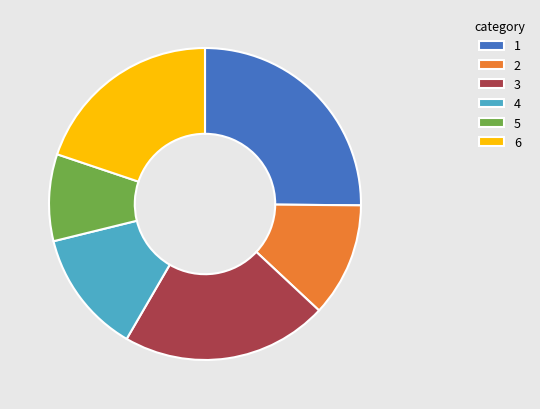

Rank the categories by value from highest to lowest.

1, 3, 6, 4, 2, 5